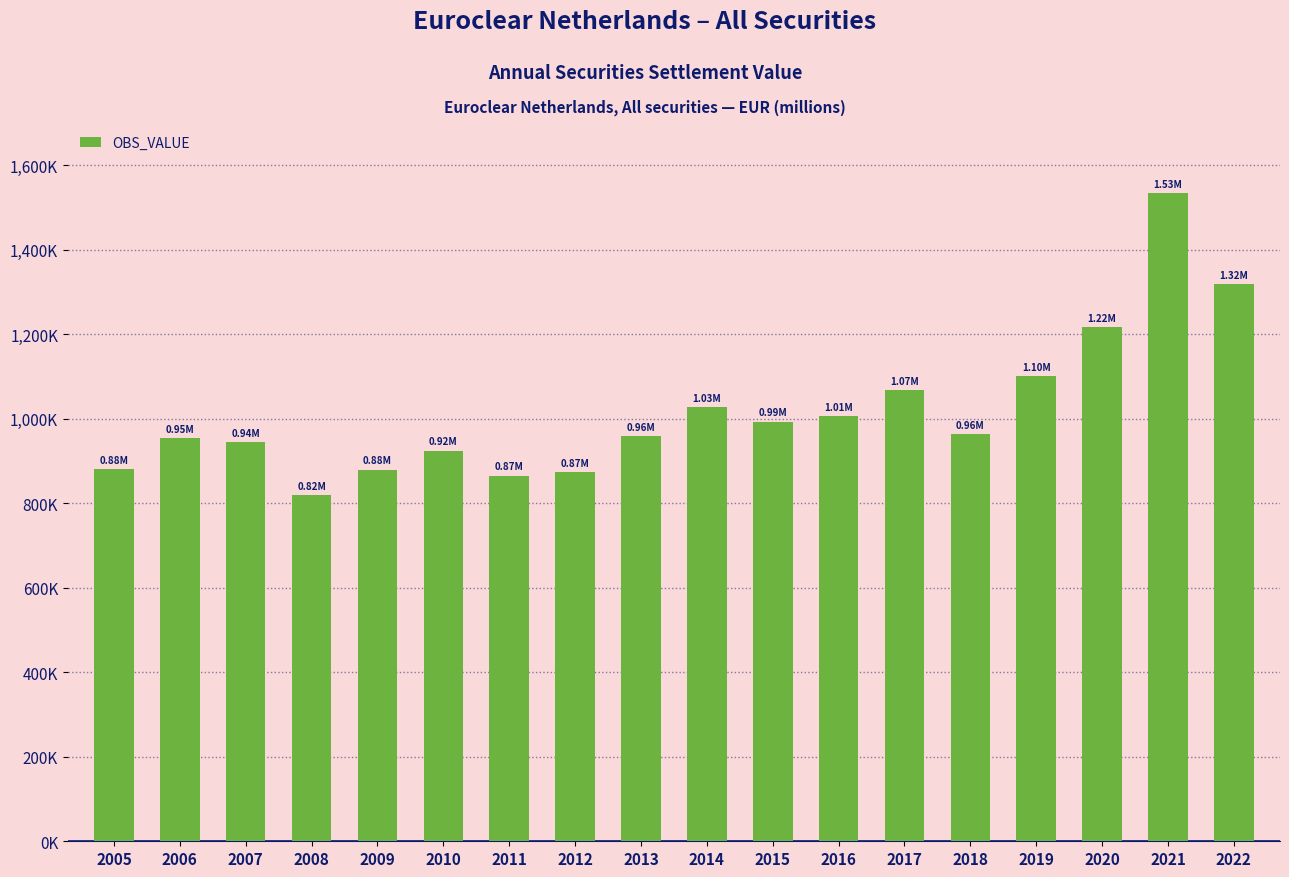

Which has a higher value, 2005 or 2021?

2021